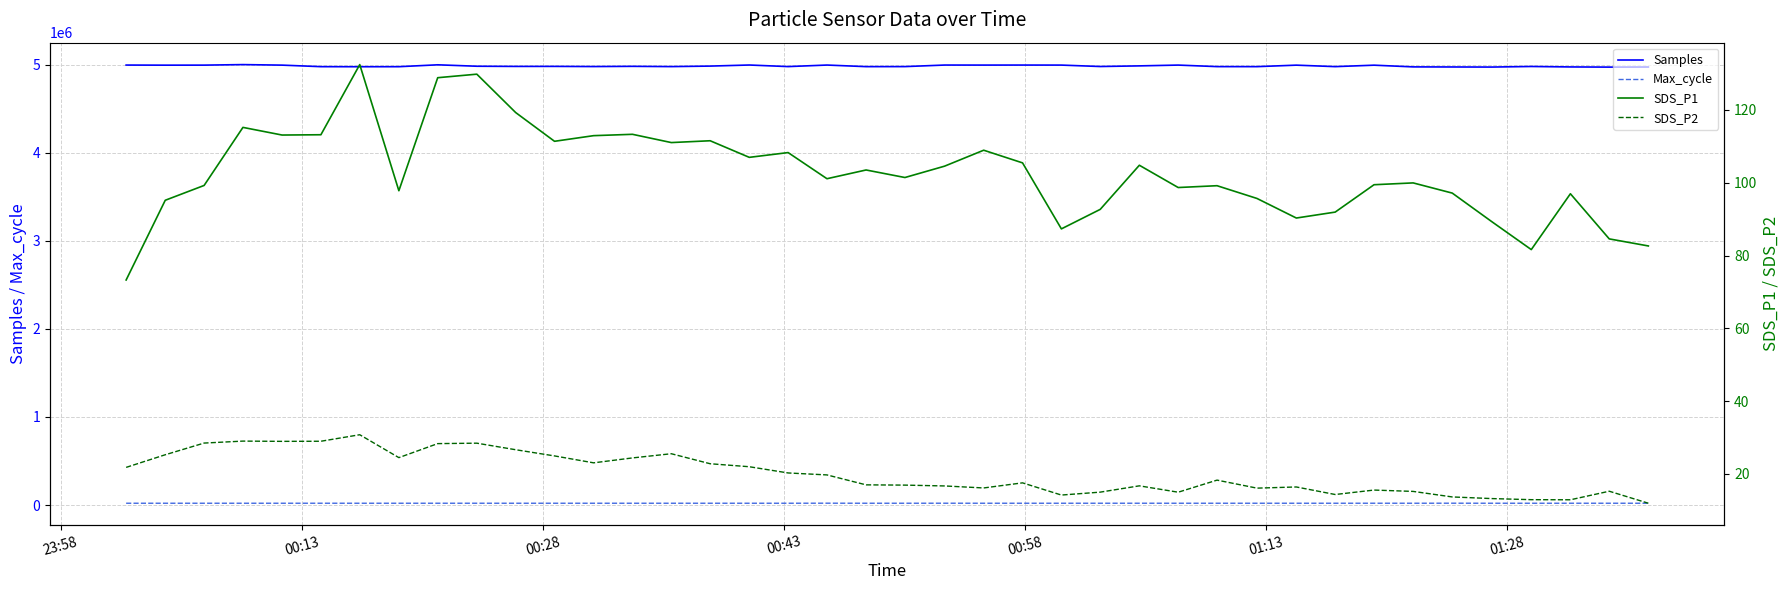

List the series in order of their peak value, lowest first.

SDS_P2, SDS_P1, Max_cycle, Samples